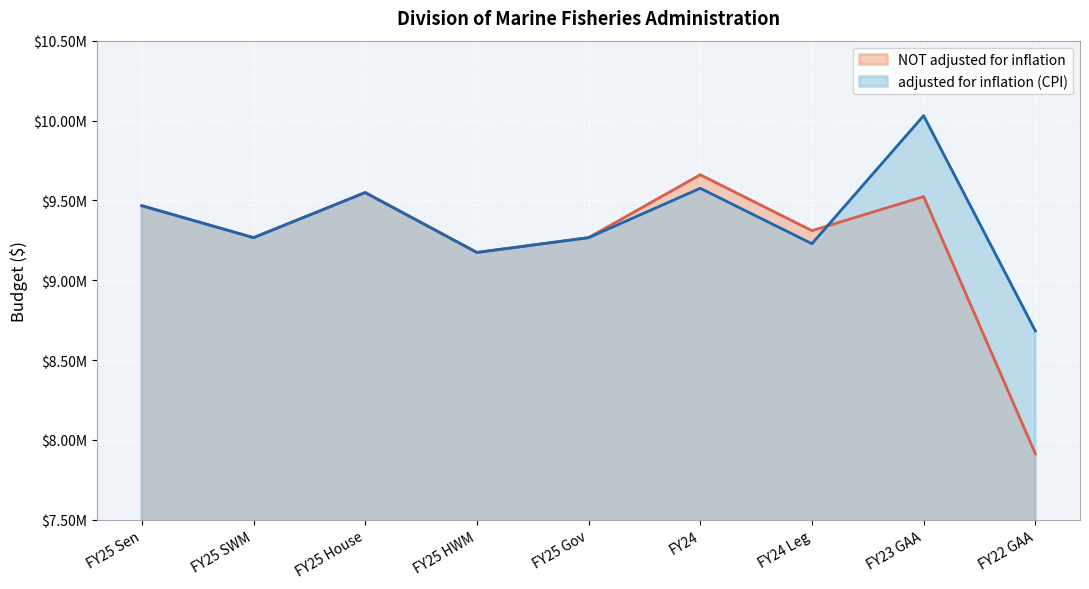

List the series in order of their peak value, highest first.

adjusted for inflation (CPI), NOT adjusted for inflation